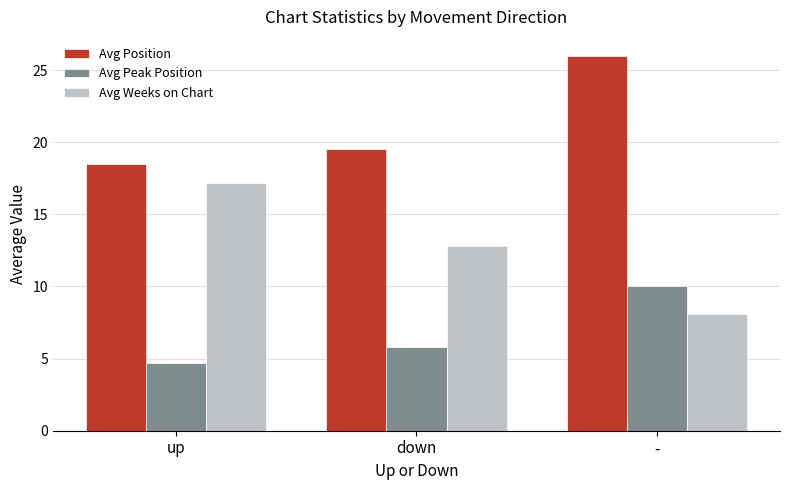

At which label does Avg Peak Position first exceed 5?

down